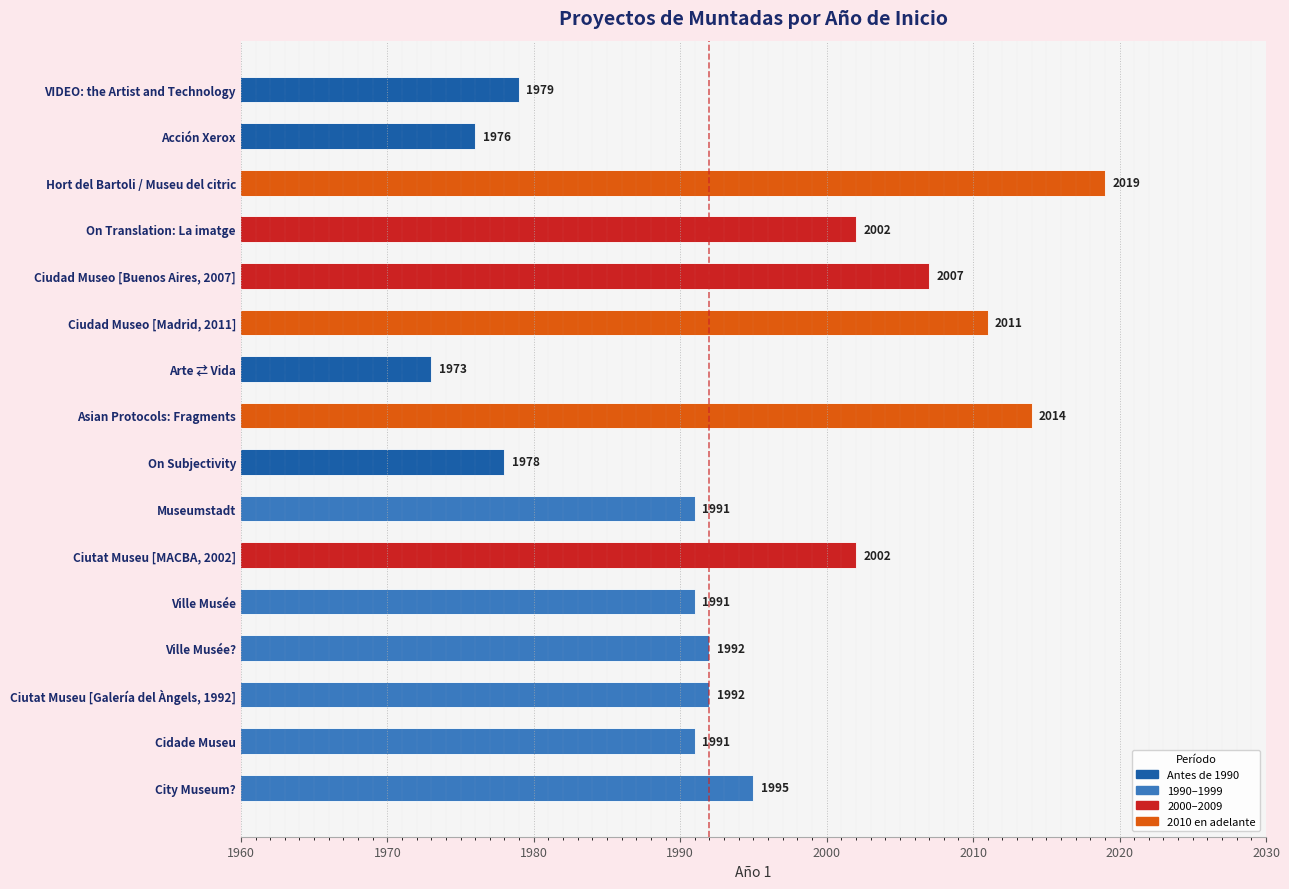

What is the sum of the values at Ville Musée and Ciudad Museo [Madrid, 2011]?

4002